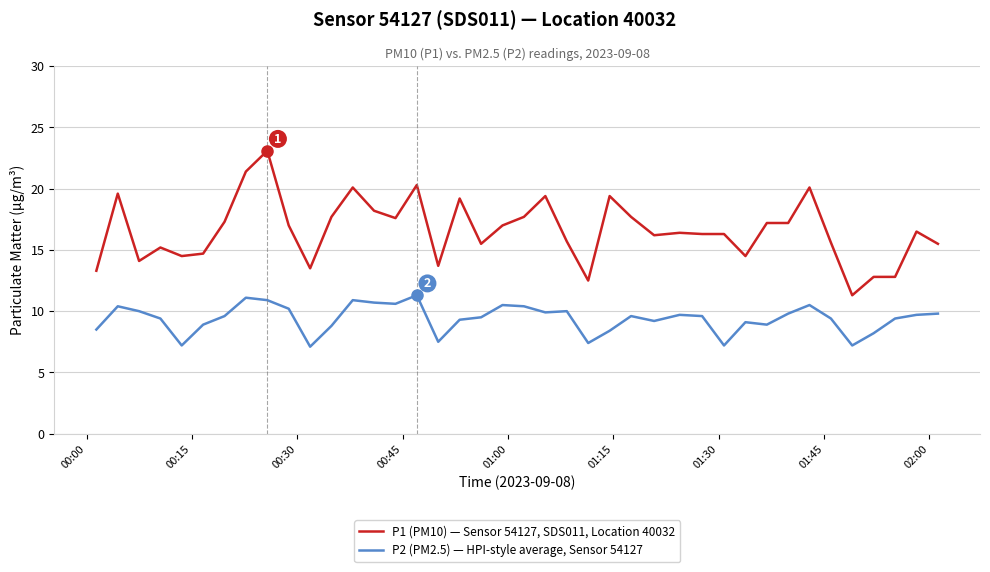

List the series in order of their overall mean, highest first.

P1 (PM10) — Sensor 54127, SDS011, Location 40032, P2 (PM2.5) — HPI-style average, Sensor 54127